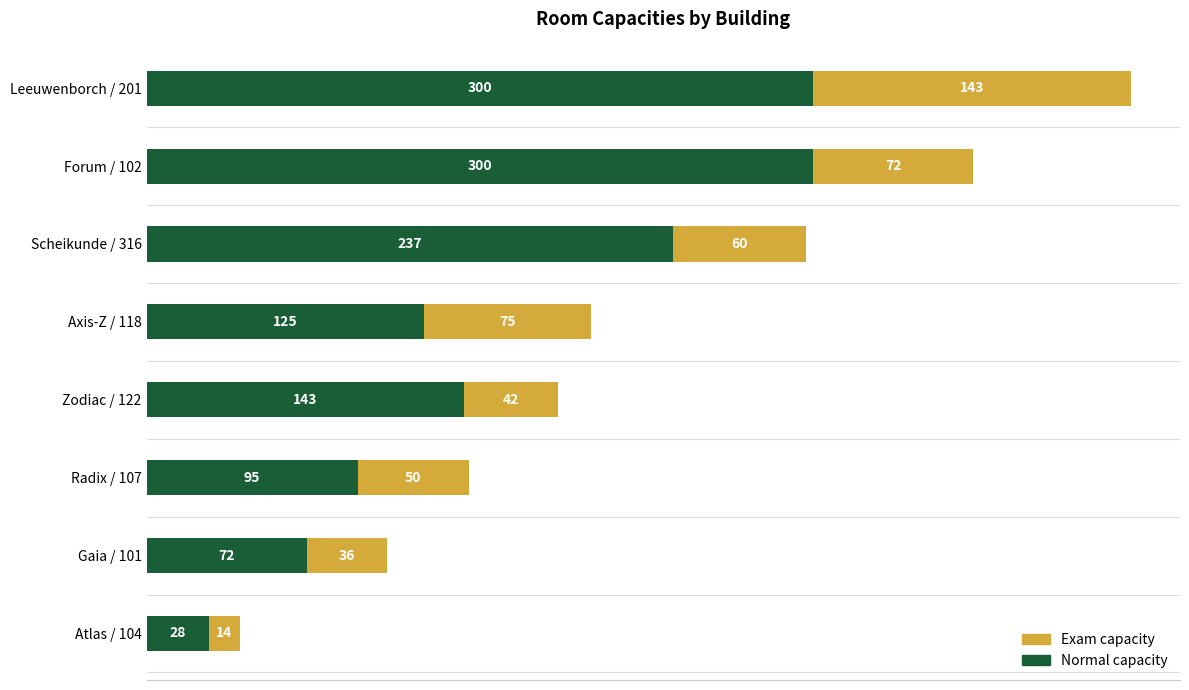

What is the total value across all series at Atlas / 104?

42